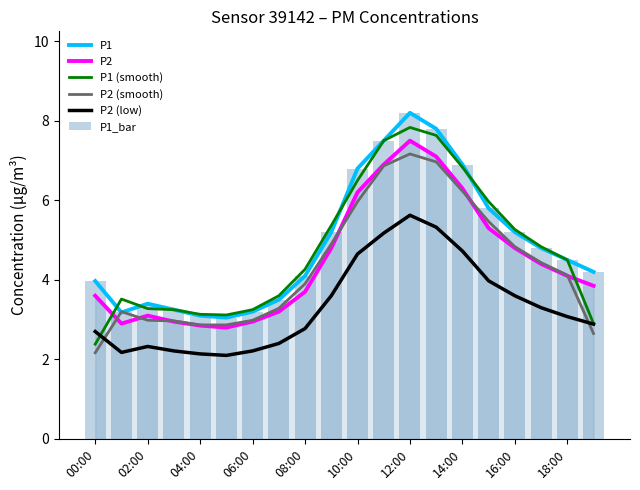

Which series has the largest range (max minus min)?

P1 (smooth)